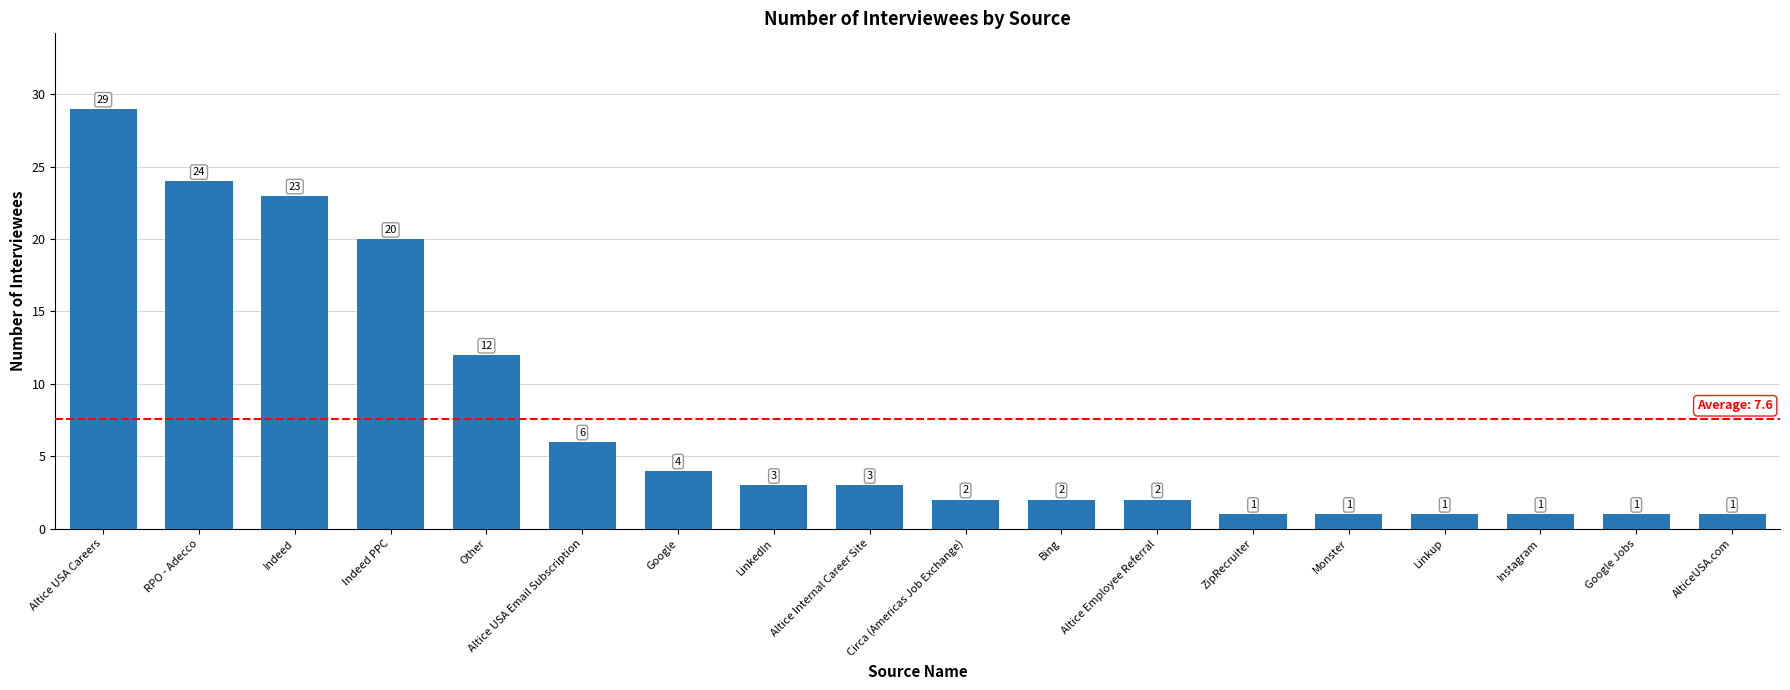

What is the average value?

8